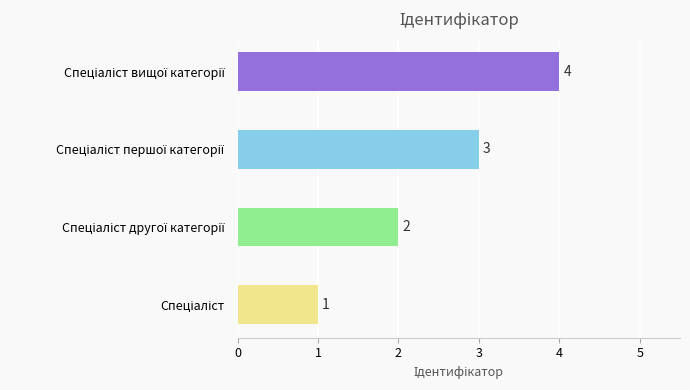

Count the number of categories in the chart.

4